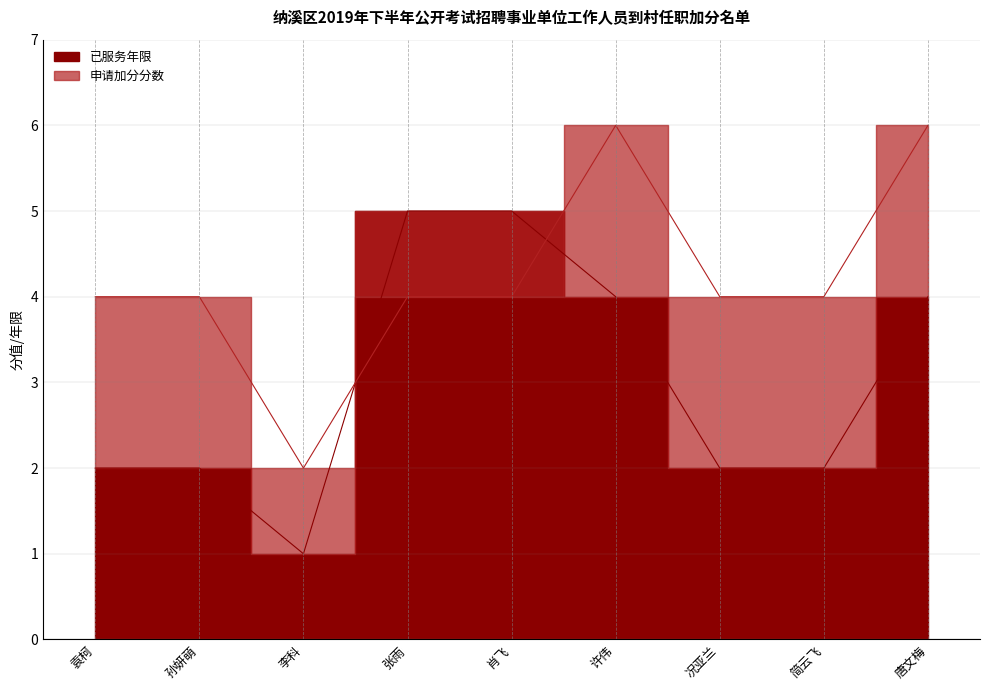

True or false: 申请加分分数 and 已服务年限 cross at least once.

True